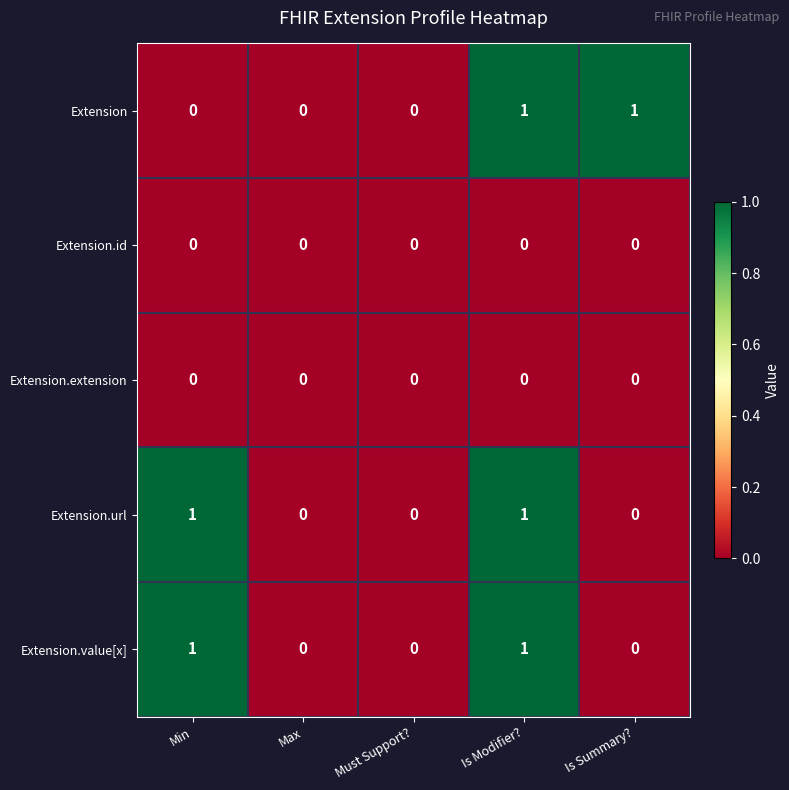

True or false: Extension has a value of 1 at Max.

False